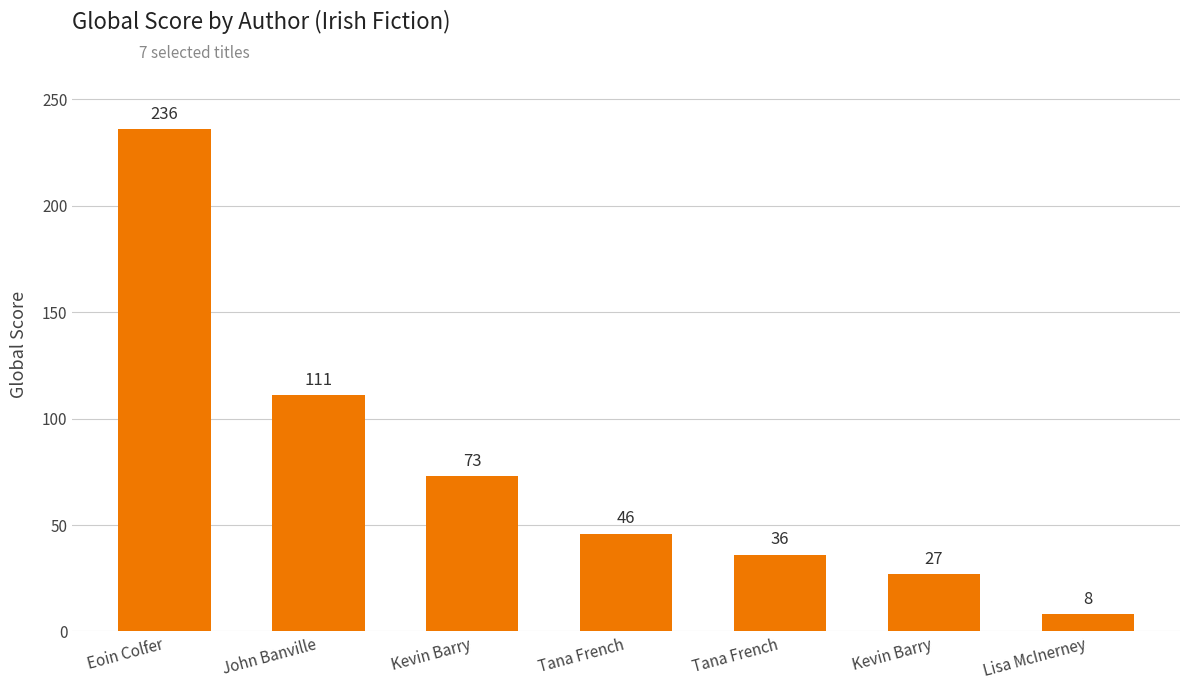

List the labels in order of value, smallest first.

Lisa McInerney, Kevin Barry, Tana French, Tana French, Kevin Barry, John Banville, Eoin Colfer